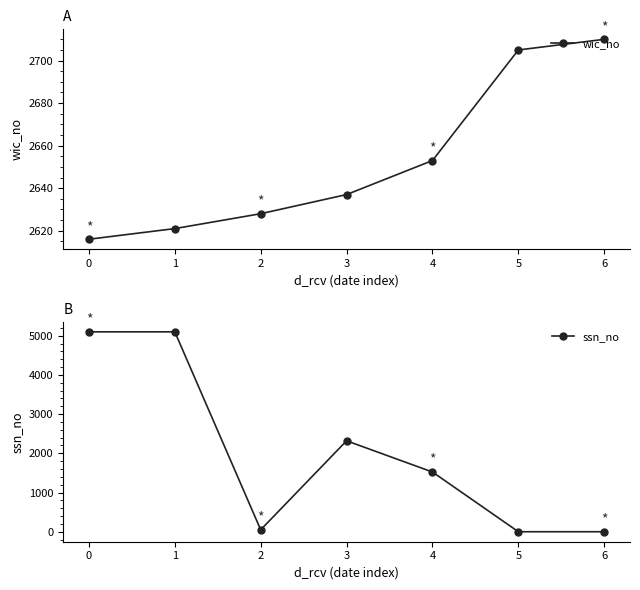

What is the difference between the ssn_no values at 6 and 4?

1523